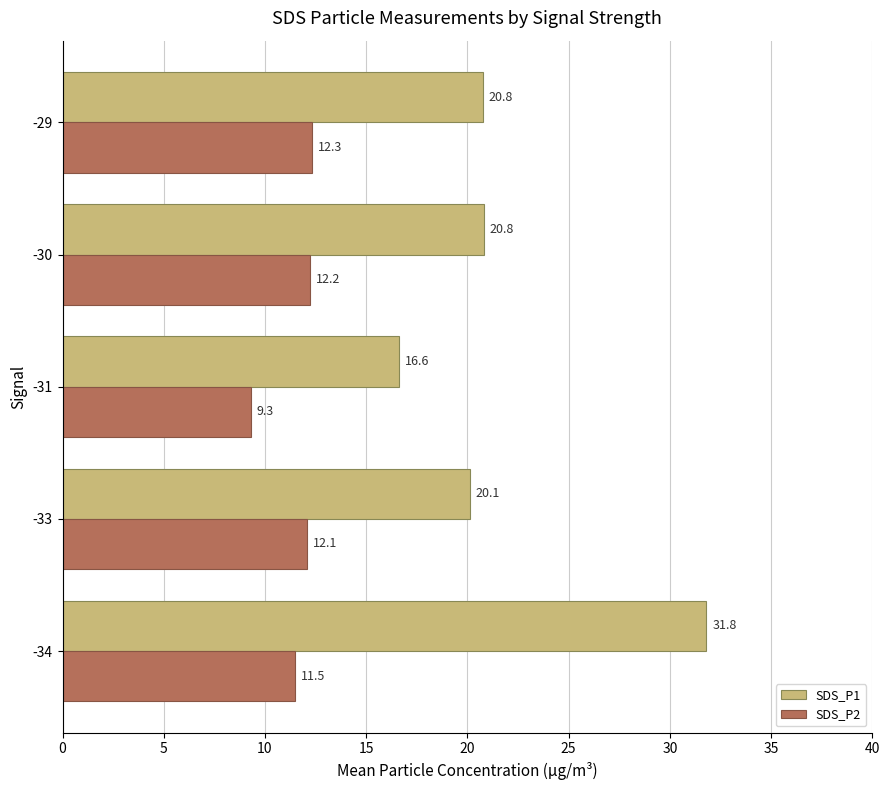

What is the sum of the SDS_P2 values at -34 and -31?

20.8